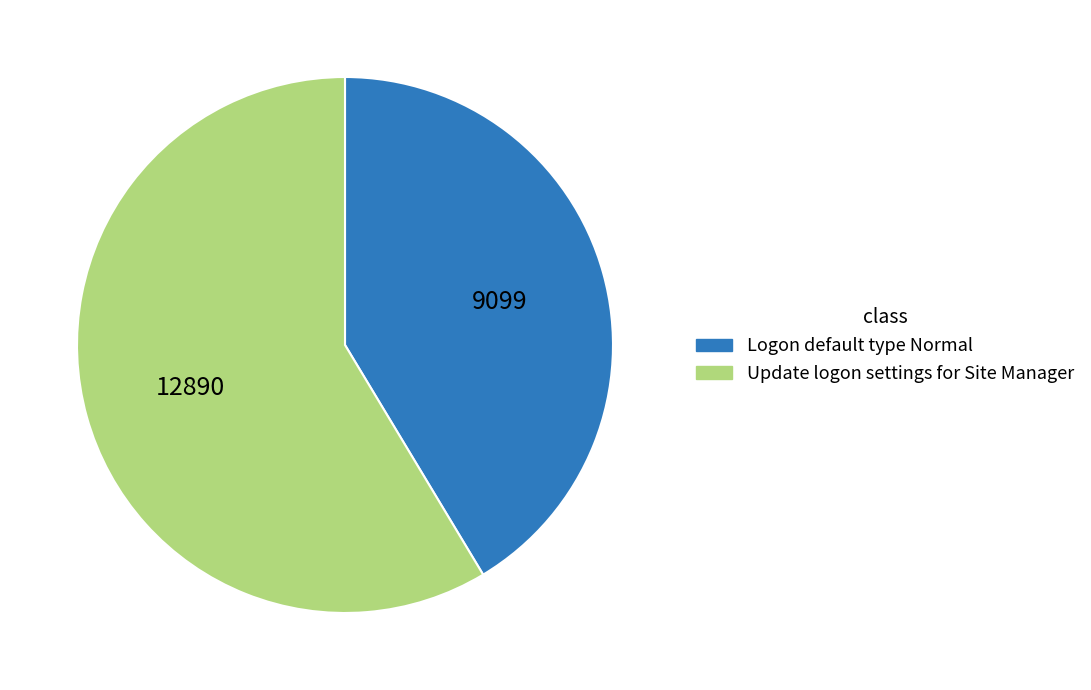

How many segments does this pie chart have?

2